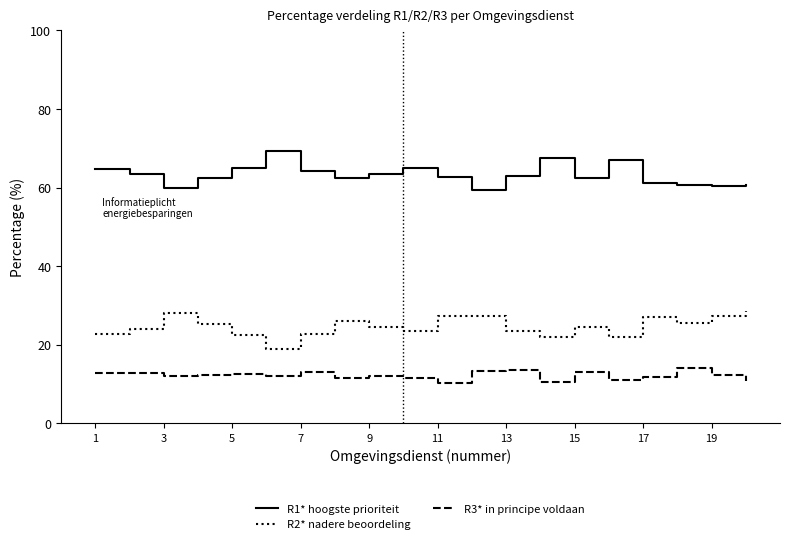

Does the chart have visible grid lines?

No